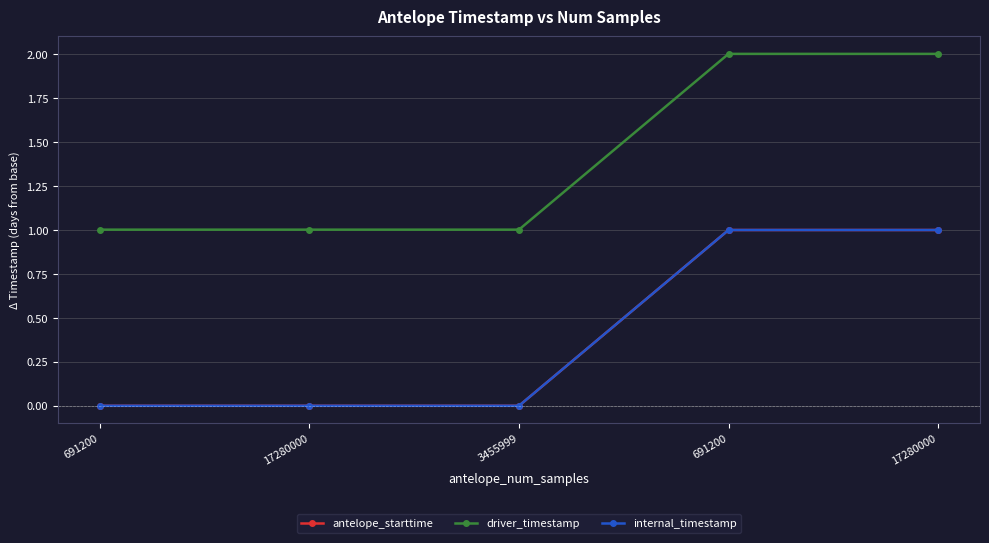

Is it true that driver_timestamp equals 1.0 at 17280000?

True